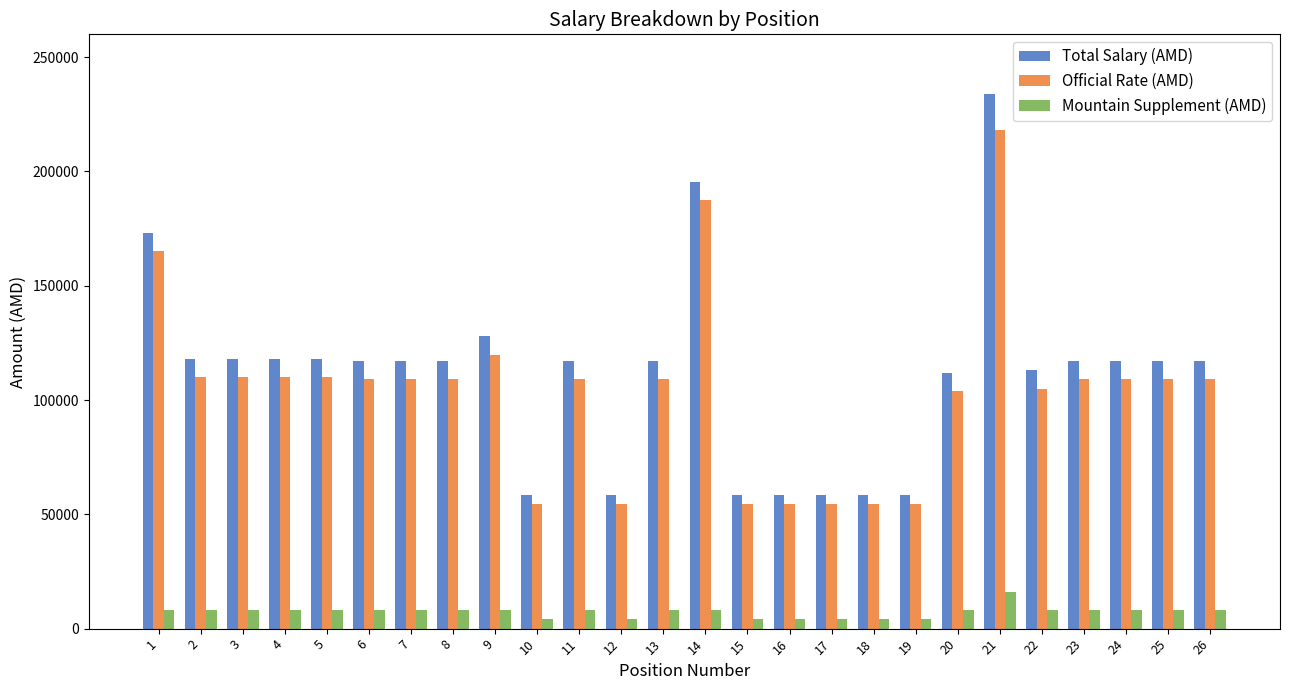

How many groups of bars are there?

26